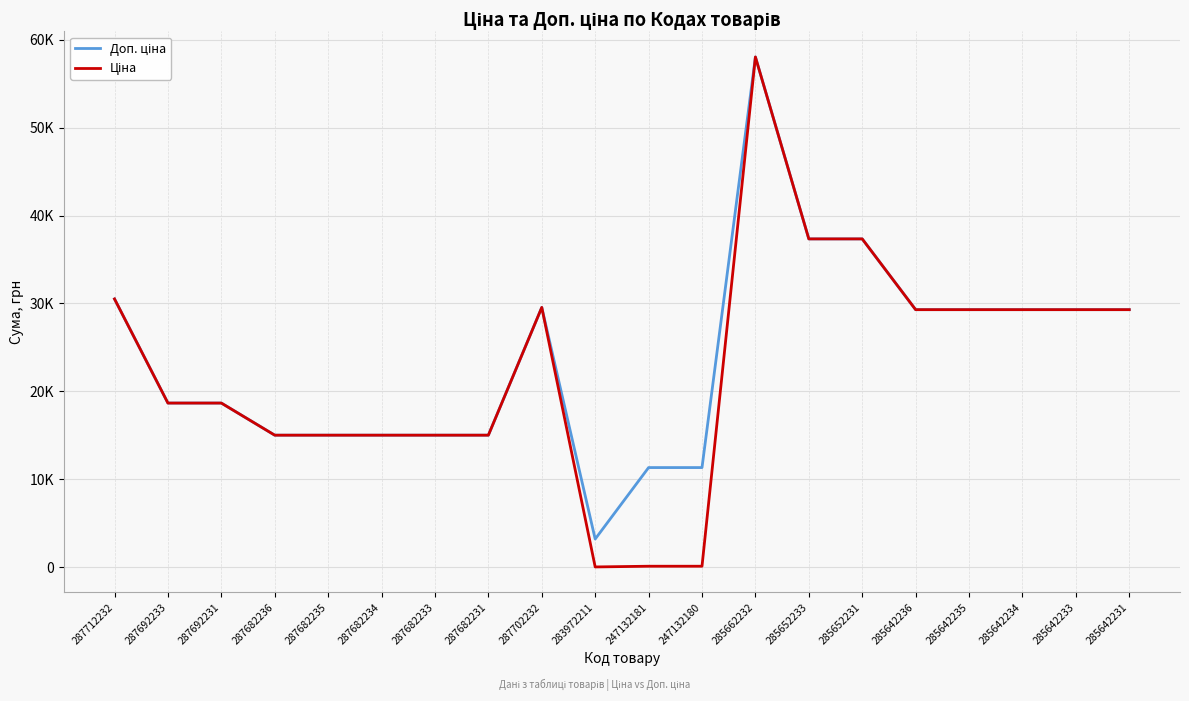

Is this an area chart (filled region under the line)?

No